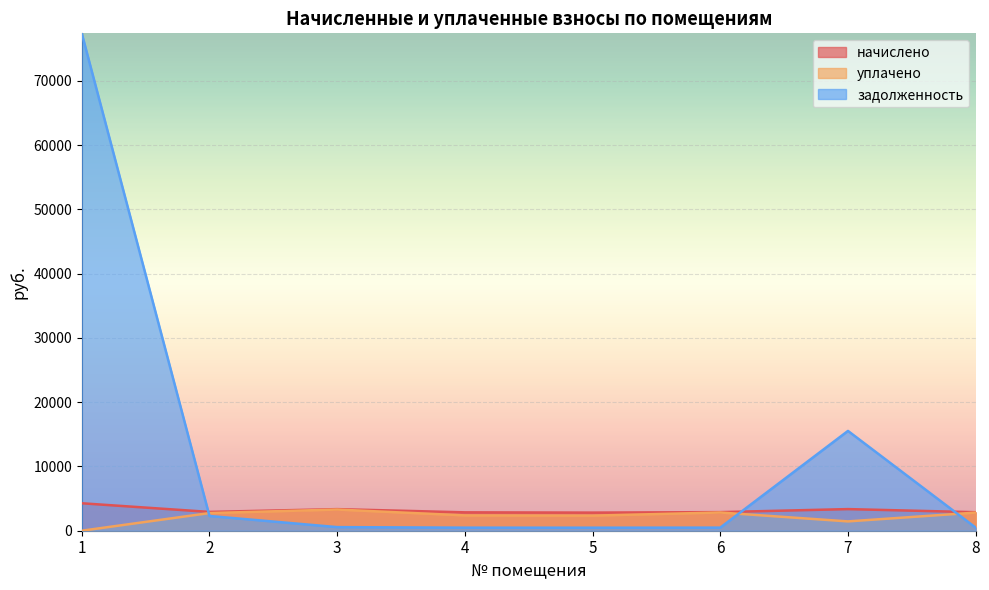

How many intersections are there between задолженность and уплачено?

3